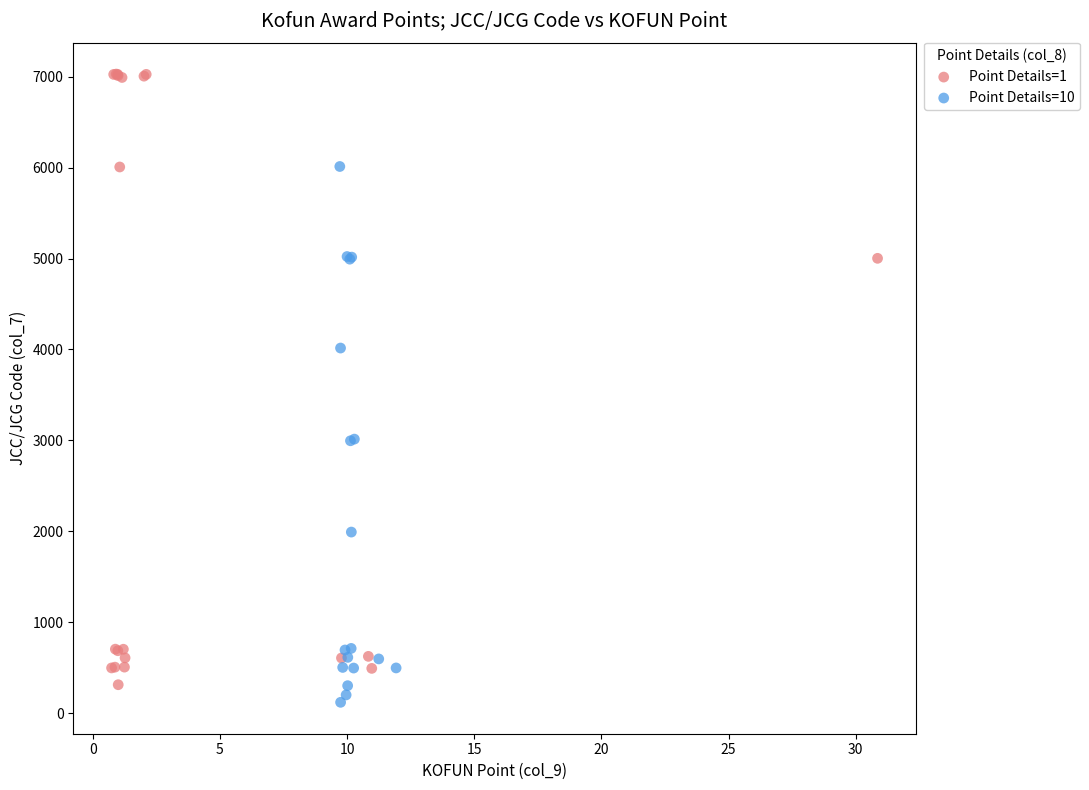

Which series contains the highest Y value?

Point Details=1